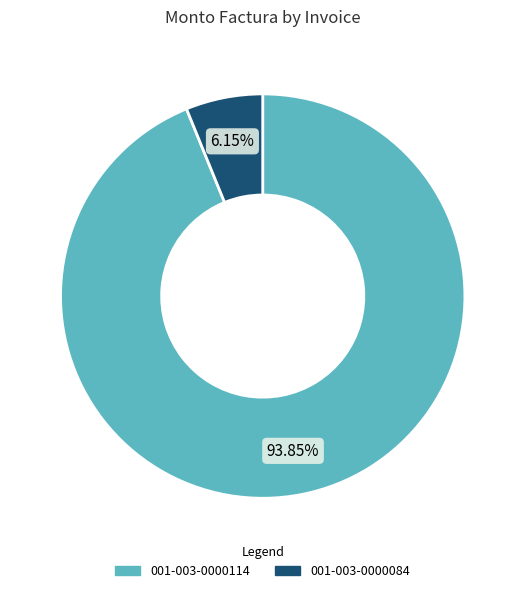

How many segments does this pie chart have?

2